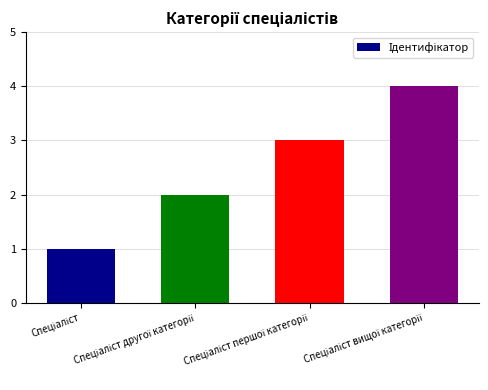

Are the bars horizontal?

No